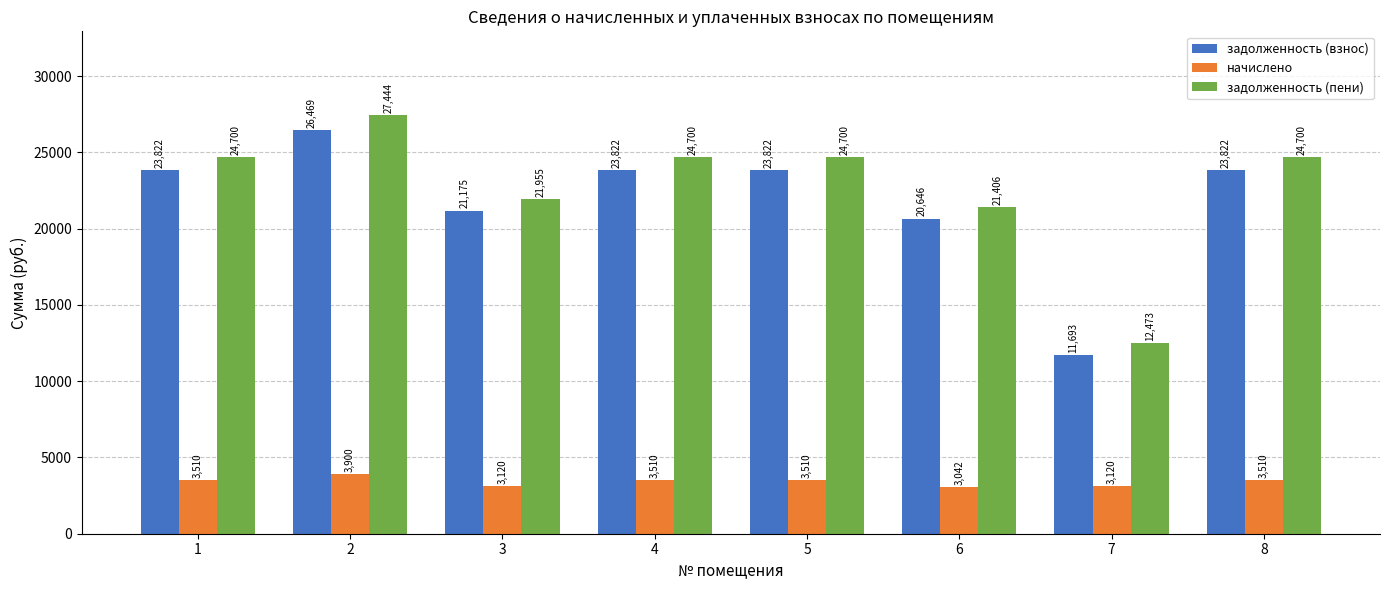

What is the greatest value displayed?

27444.0